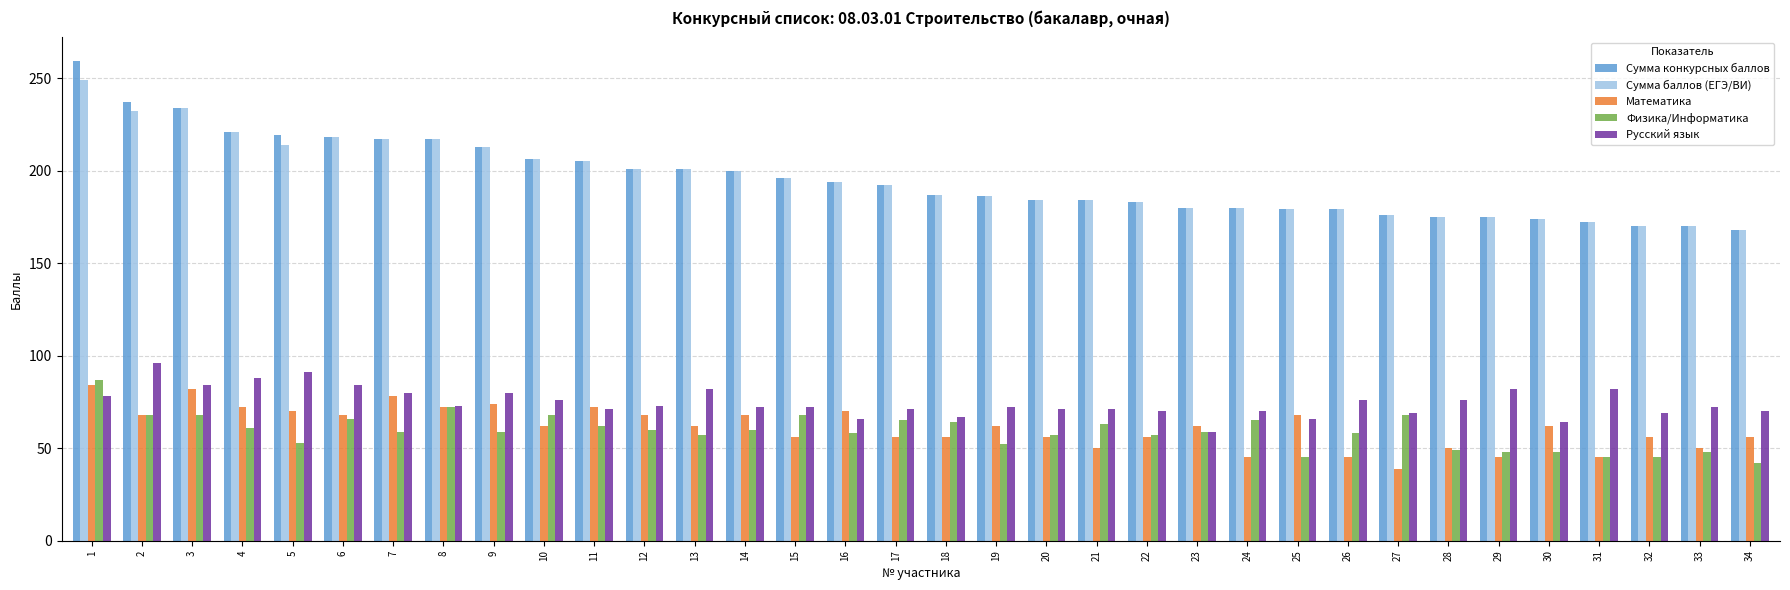

How many bars are there in total?

170